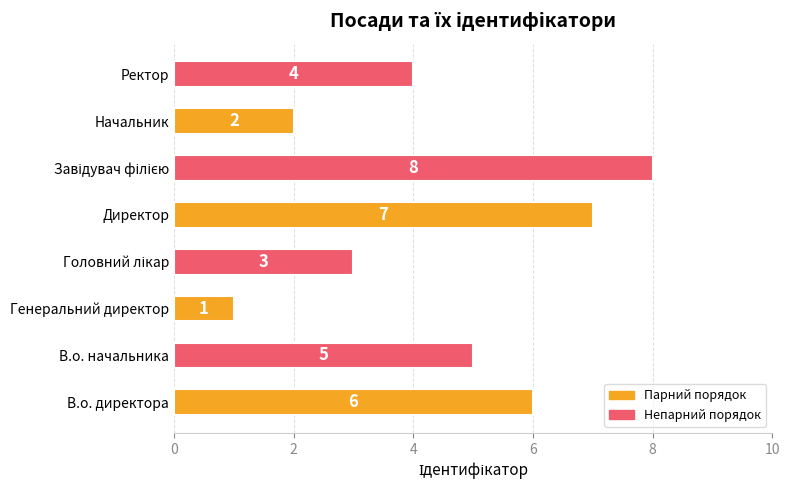

Reading bottom to top, list all the values displayed in this chart.

6	5	1	3	7	8	2	4